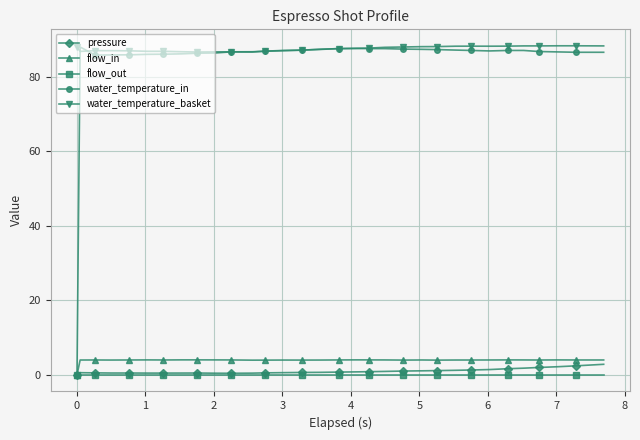

What are all the series names shown in the legend?

pressure, flow_in, flow_out, water_temperature_in, water_temperature_basket